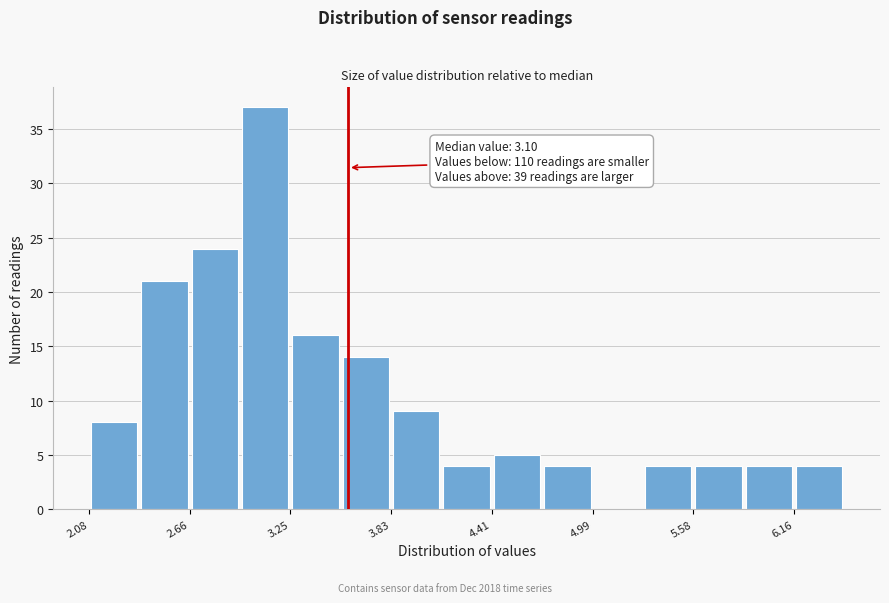

Read against the x-axis, roughly where is the centre of the tallest bar?

3.1